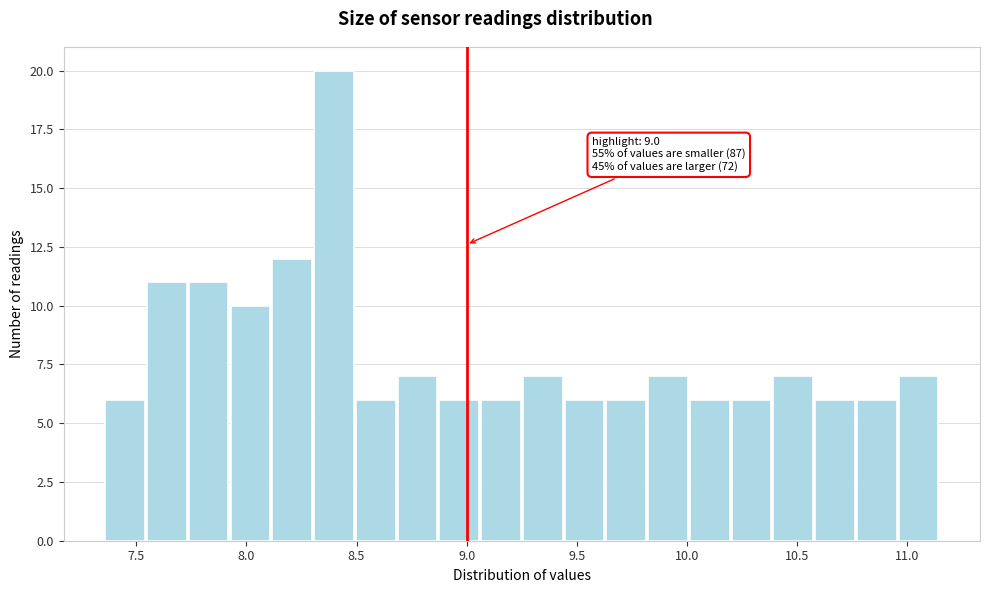

Read against the x-axis, roughly where is the centre of the tallest bar?

8.40